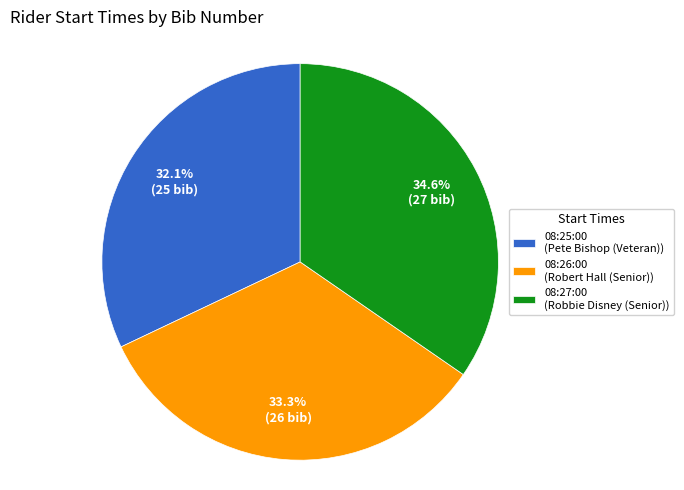

What is the ratio of the value at 08:25:00 (Pete Bishop (Veteran)) to the value at 08:27:00 (Robbie Disney (Senior))?

0.9